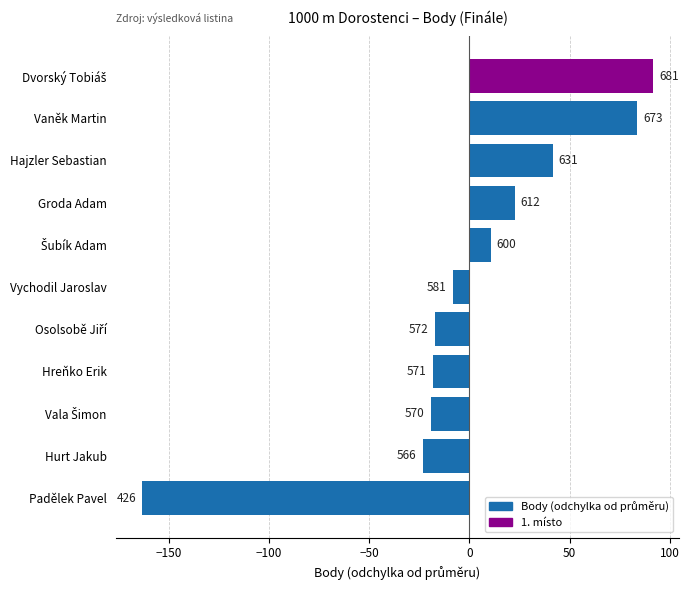

Does the chart contain any negative values?

Yes